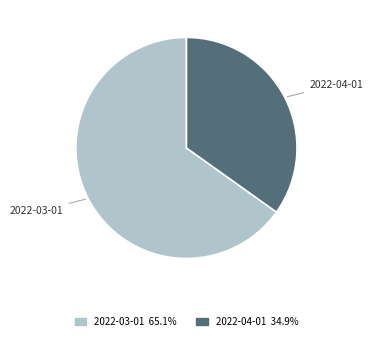

Is the sum of 2022-04-01 and 2022-03-01 greater than half?

Yes